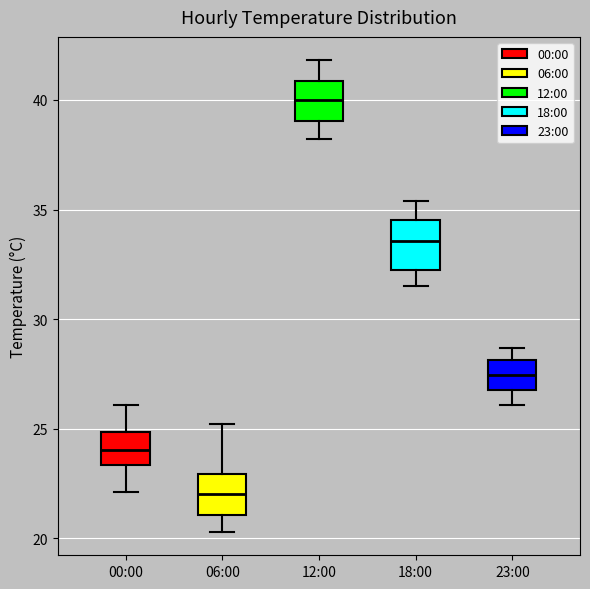

Where is the upper edge of the box for 18:00 on the y-axis? The values are not printed on the chart, so give them approximately, as read against the axis.

34.5